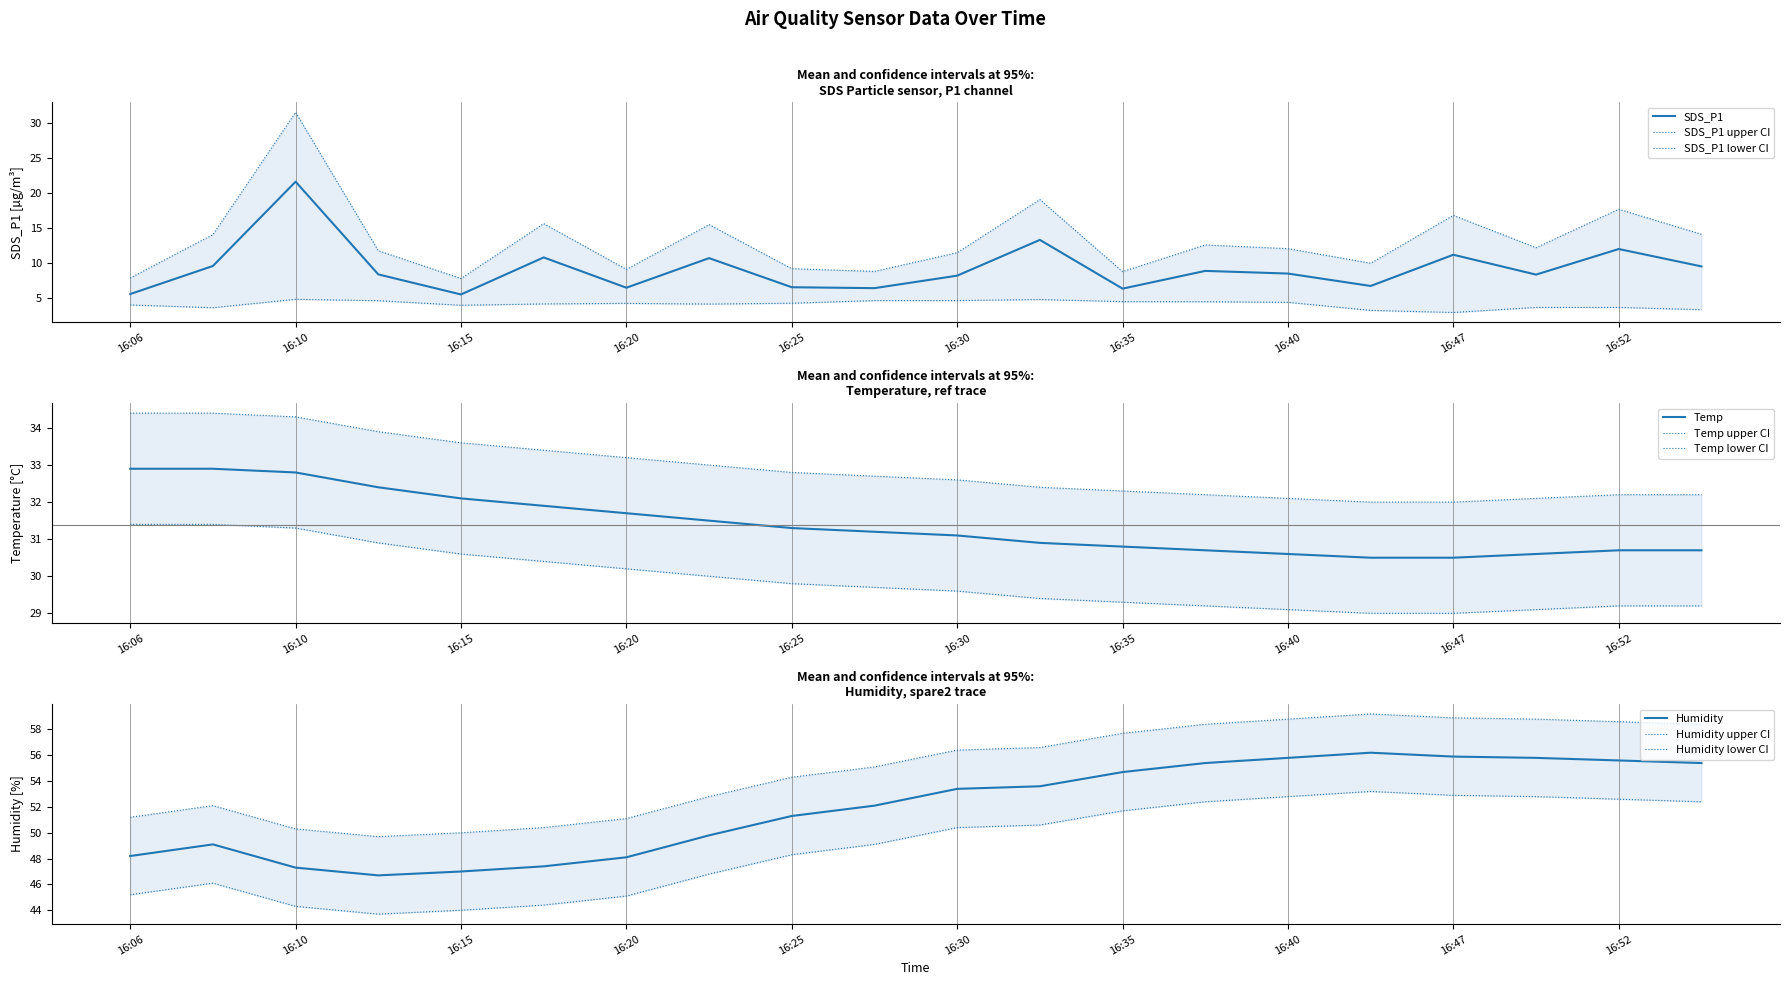

True or false: Humidity and Temp cross at least once.

False